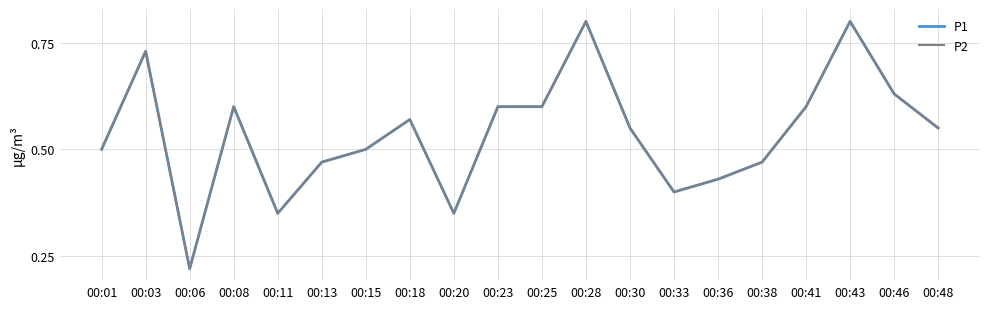

Which series has the widest spread of values?

P1